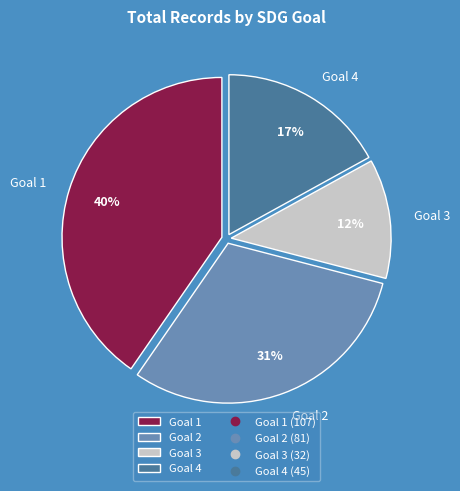

The Goal 2 slice represents 43% of the pie. True or false?

False